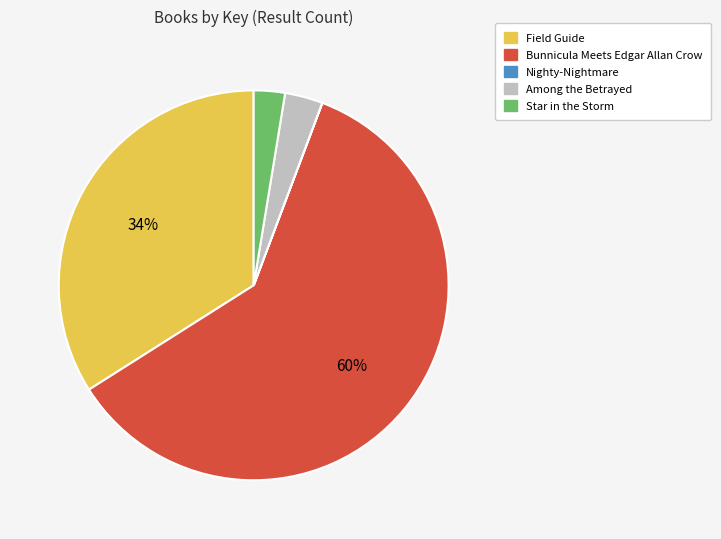

Does Among the Betrayed account for over 50% of the chart?

No